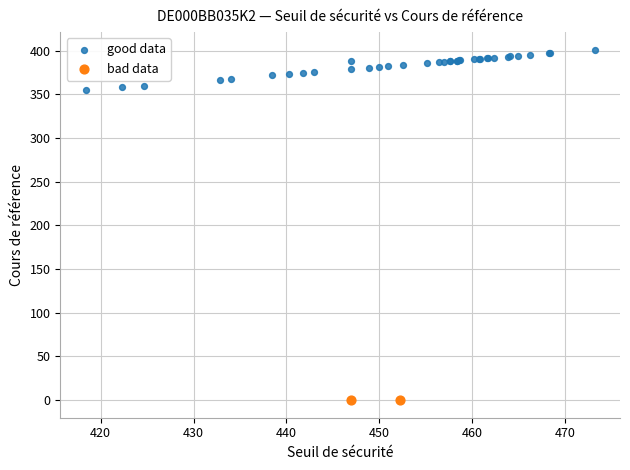

Which series contains the lowest Y value?

bad data